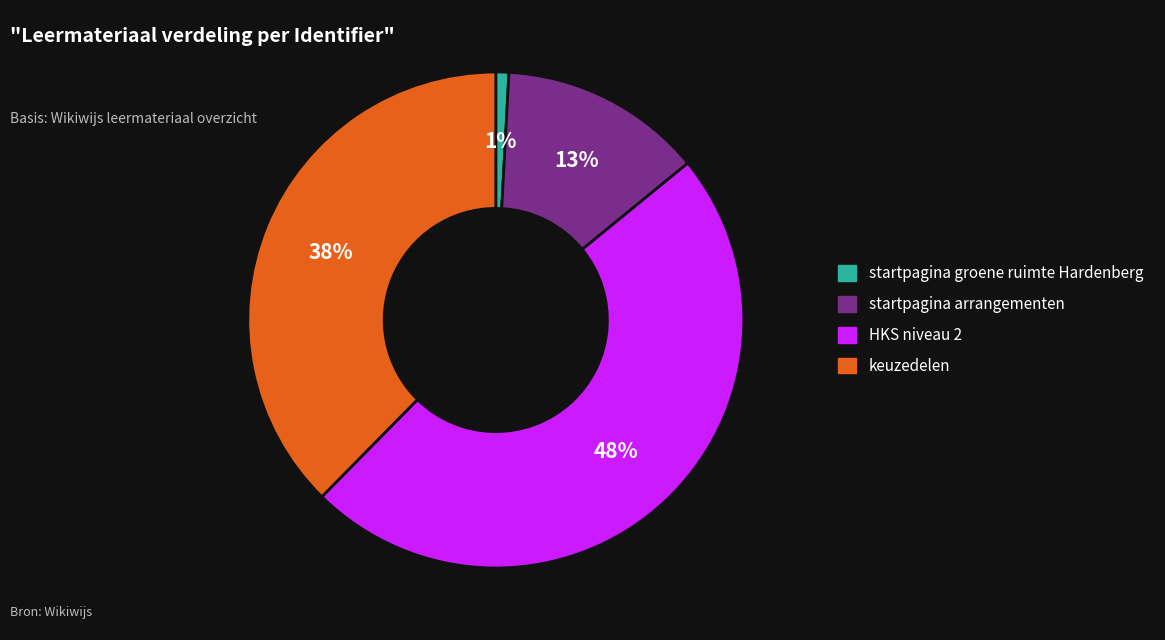

The keuzedelen slice represents 38% of the pie. True or false?

True